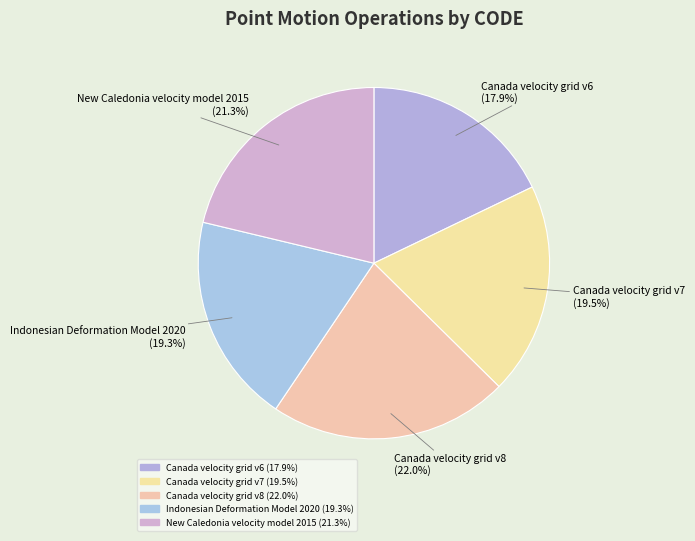

To the nearest percent, what is the combined percentage of Canada velocity grid v6 and New Caledonia velocity model 2015?

39%